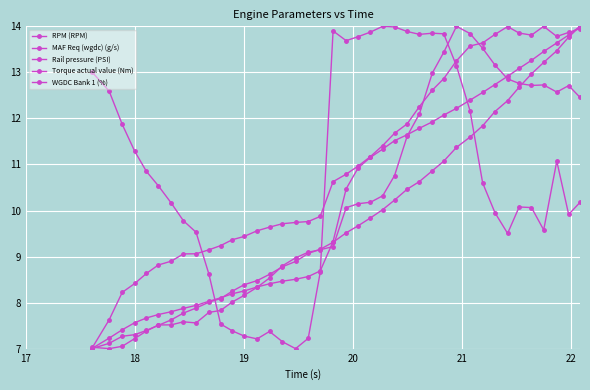

True or false: WGDC Bank 1 (%) and RPM (RPM) intersect in this chart.

True